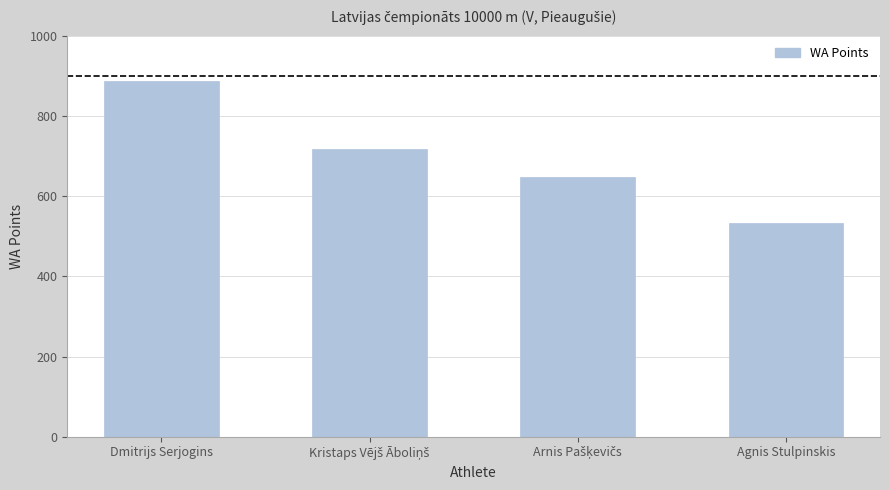

What is the change in value from Dmitrijs Serjogins to Agnis Stulpinskis?

-354